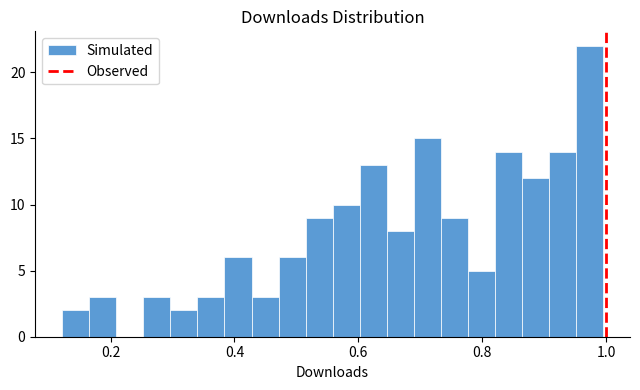

Around what value on the x-axis is the tallest bar? Give the approximate position of its centre, as read against the axis.

0.98